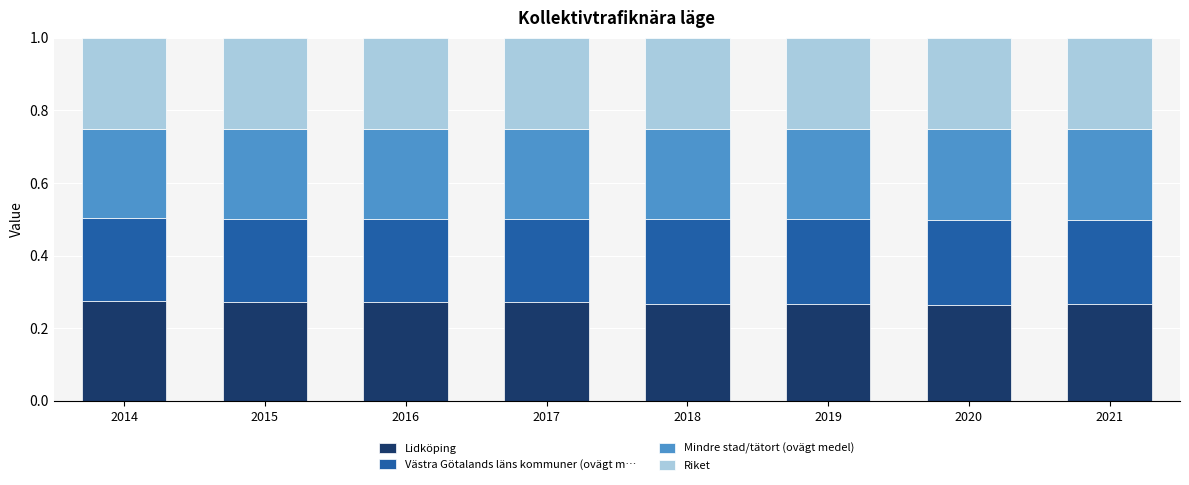

The value of Lidköping at 2021 is 0.1. True or false?

False